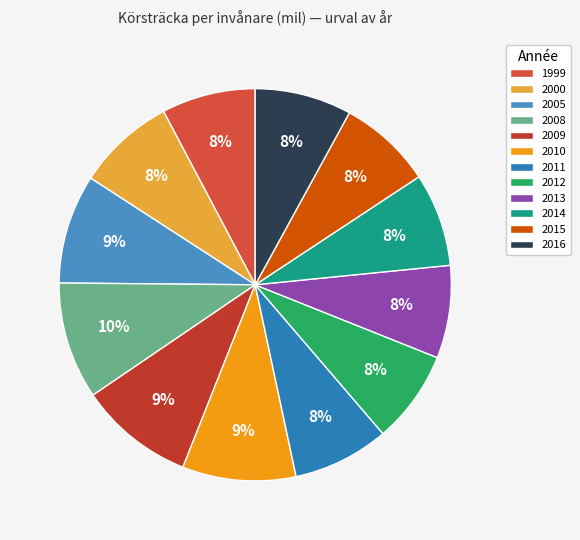

What is the change in value from 2008 to 2013?

-121